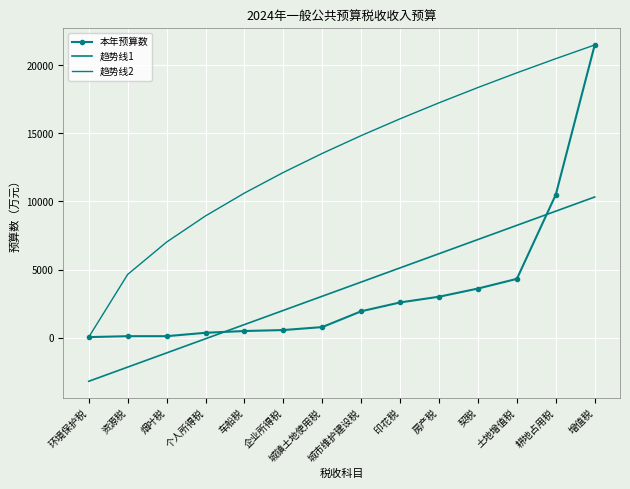

Where does the 趋势线2 series first go above 14839?

城市维护建设税